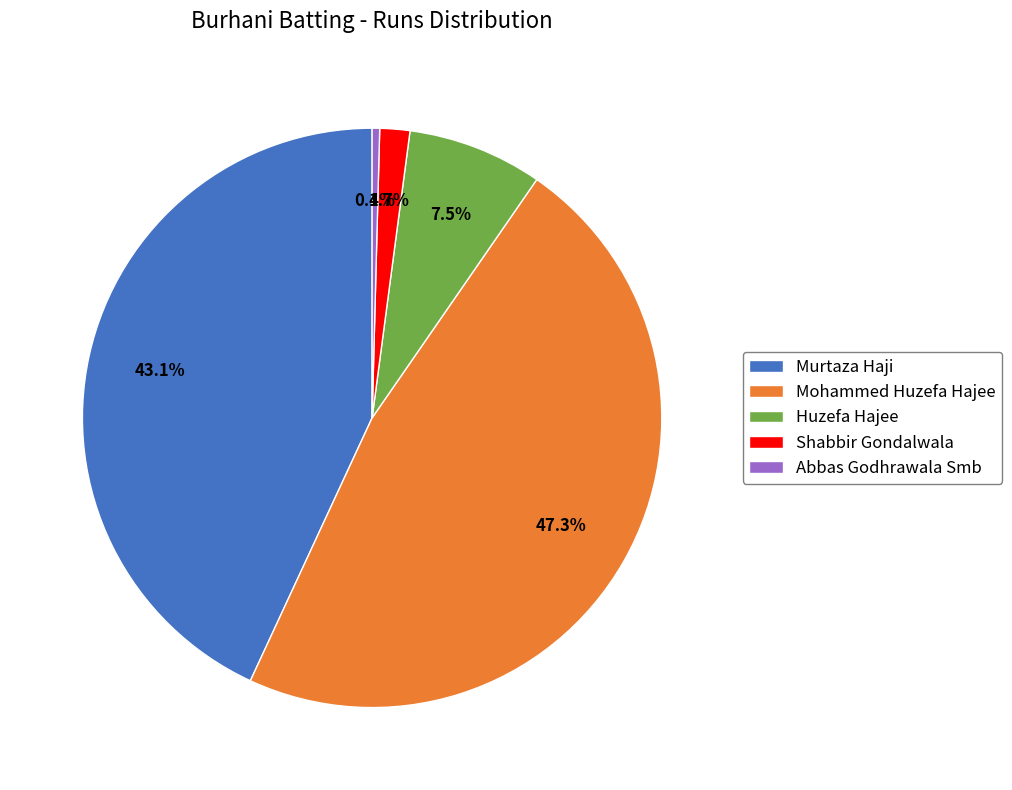

Which slice is the largest?

Mohammed Huzefa Hajee